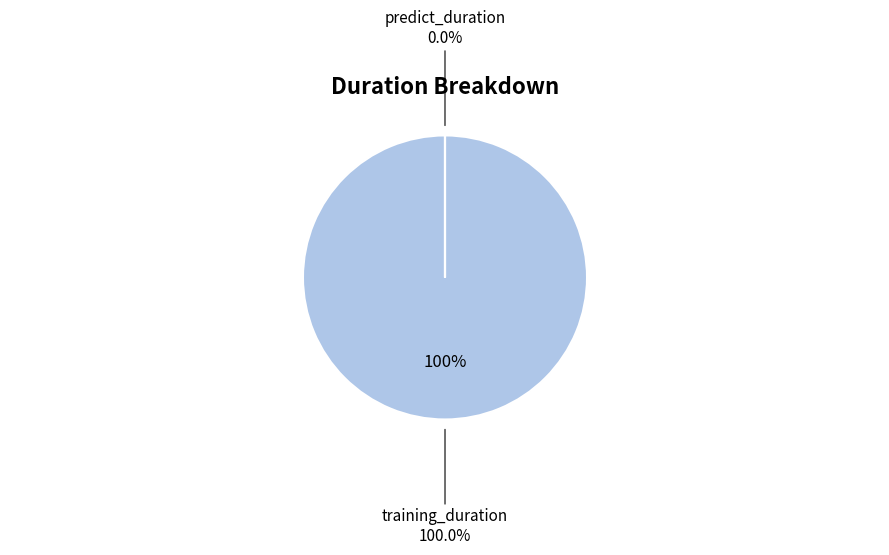

To the nearest percent, what is the difference between the training_duration and predict_duration slice percentages?

100%